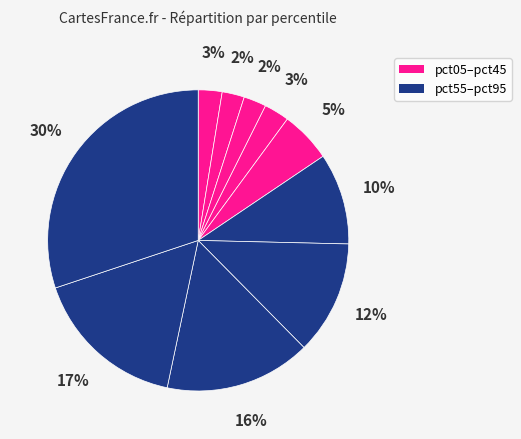

Which category has the smallest portion of the pie?

pct15